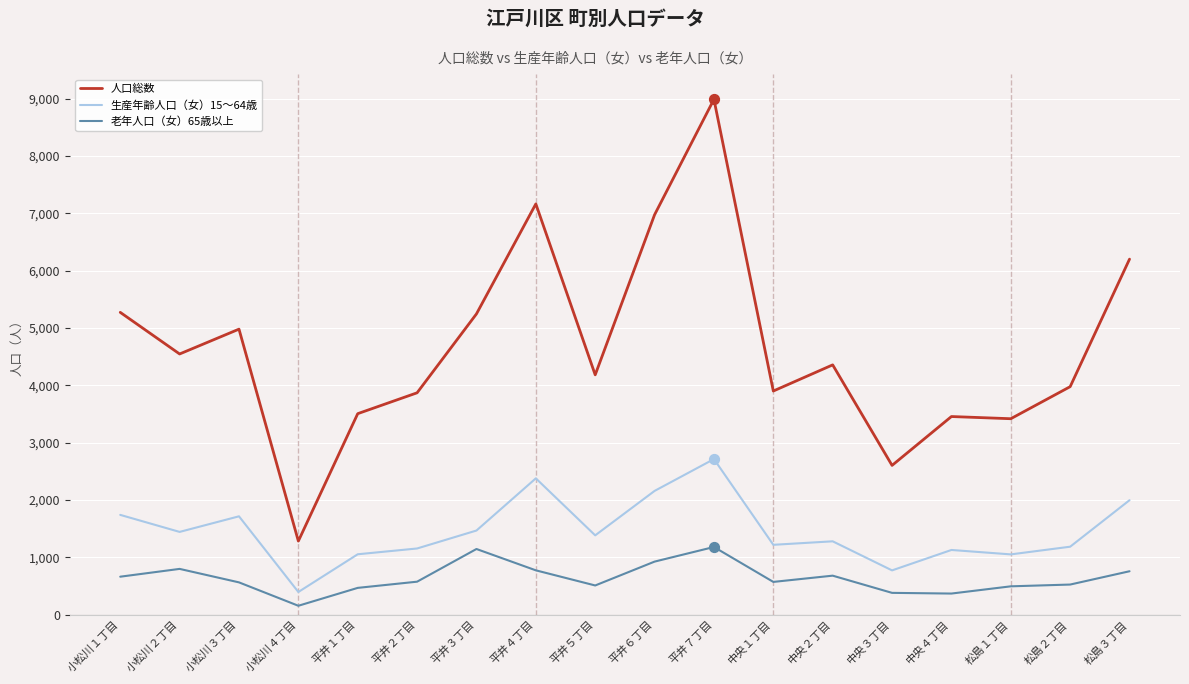

What is the spread (max minus min) of values at 松島１丁目?

2923